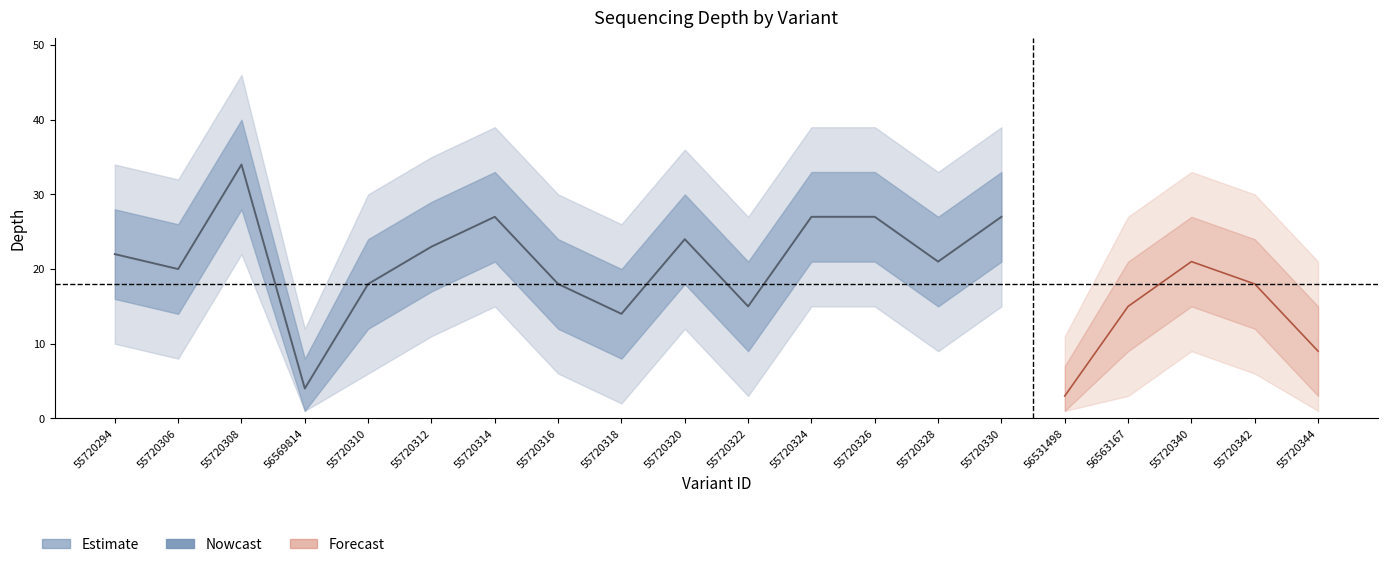

What is the value of the depth_outer_lower point at the 19th from the left?

6